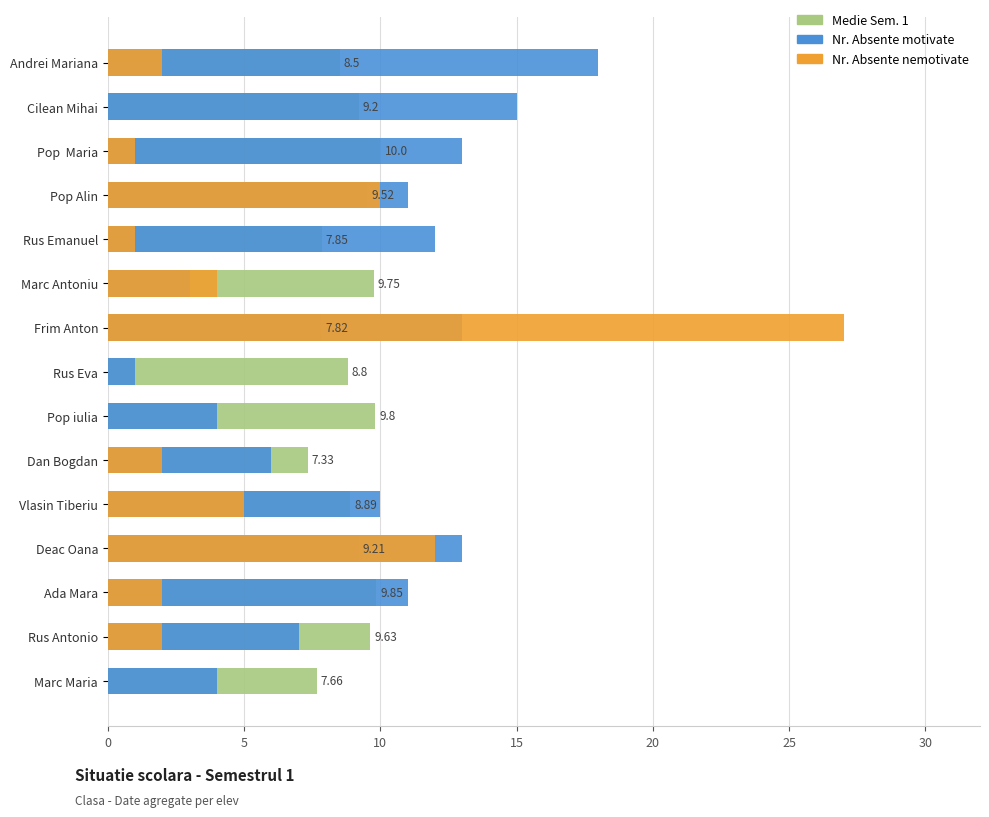

At Rus Emanuel, list the series in order from smallest to largest.

Nr. Absente nemotivate, Medie Sem. 1, Nr. Absente motivate